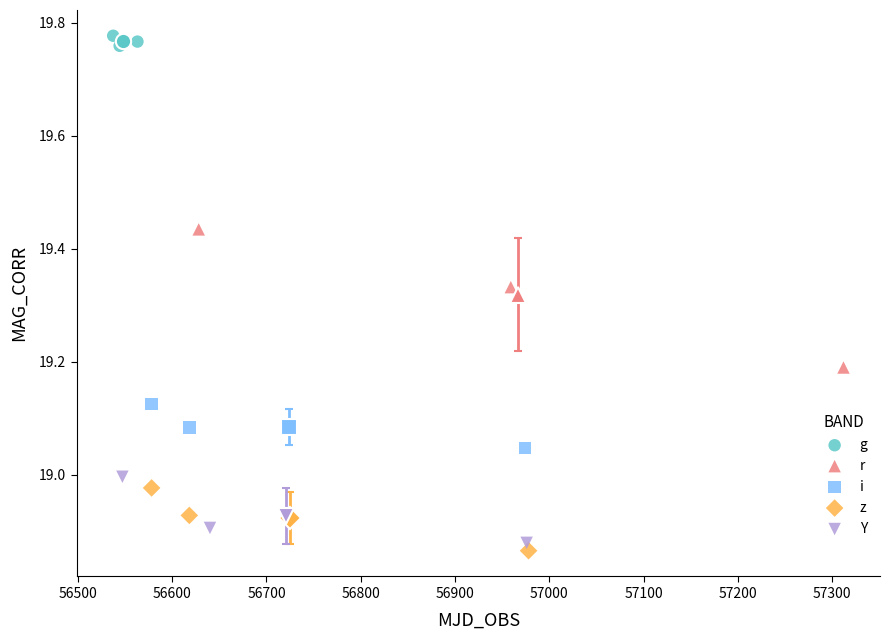

Which series reaches the maximum Y coordinate?

g